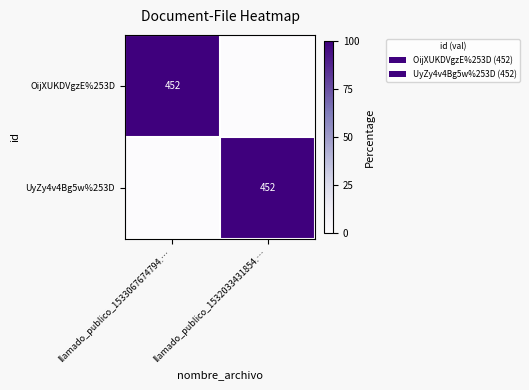

The OijXUKDVgzE%253D series shows 206 at llamado_publico_1533067674794.…. True or false?

False